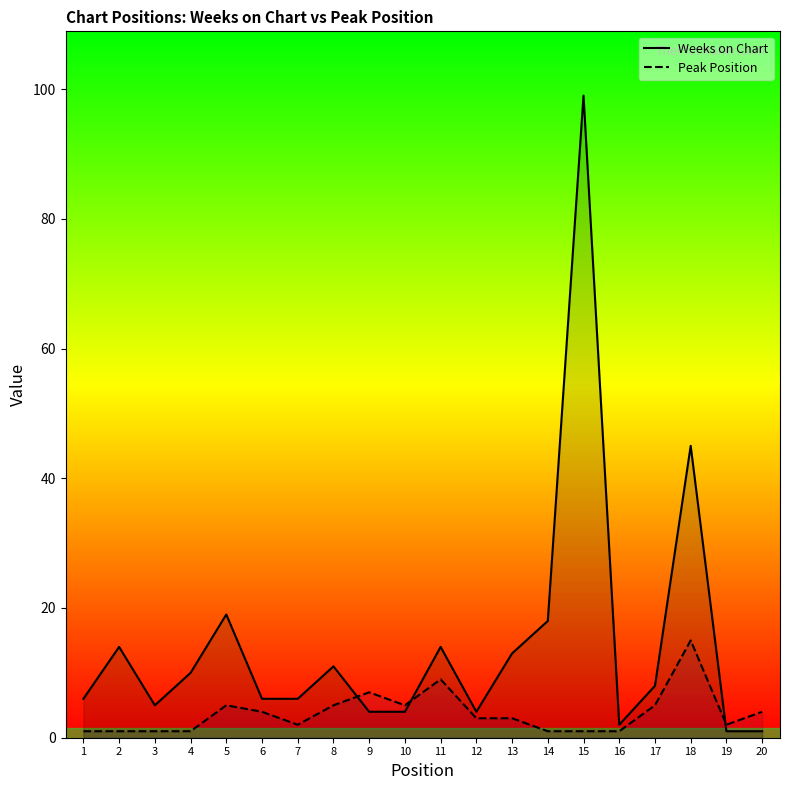

At which category does the chart reach its minimum across all series?

19